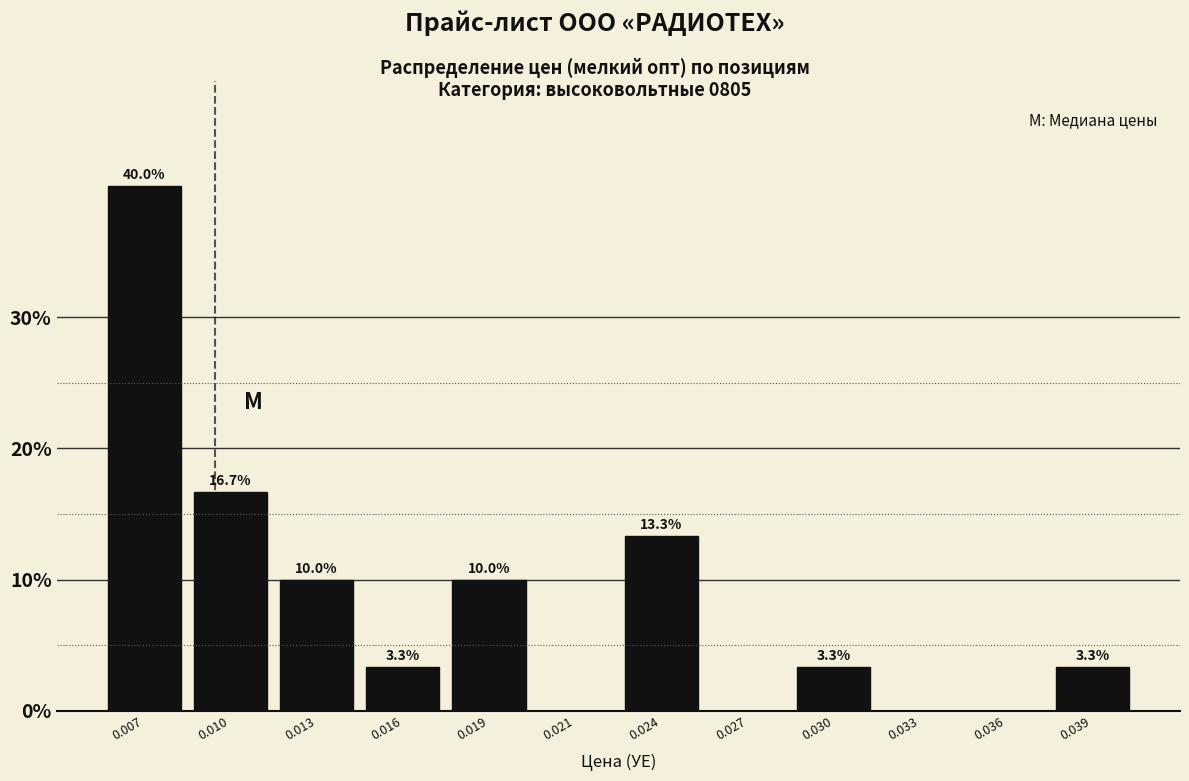

Reading right to left, extract all data points from this chart.

0.039=3.3	0.036=0.0	0.033=0.0	0.030=3.3	0.027=0.0	0.024=13.3	0.021=0.0	0.019=10.0	0.016=3.3	0.013=10.0	0.010=16.7	0.007=40.0